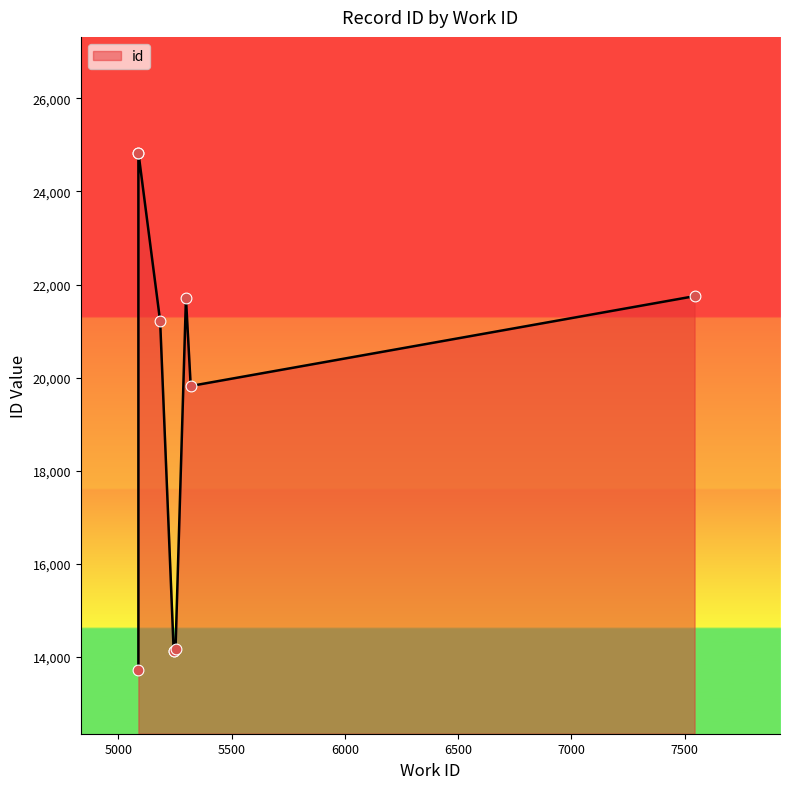

Approximately how many times larger is the value at 5184 compared to 5088?

0.9